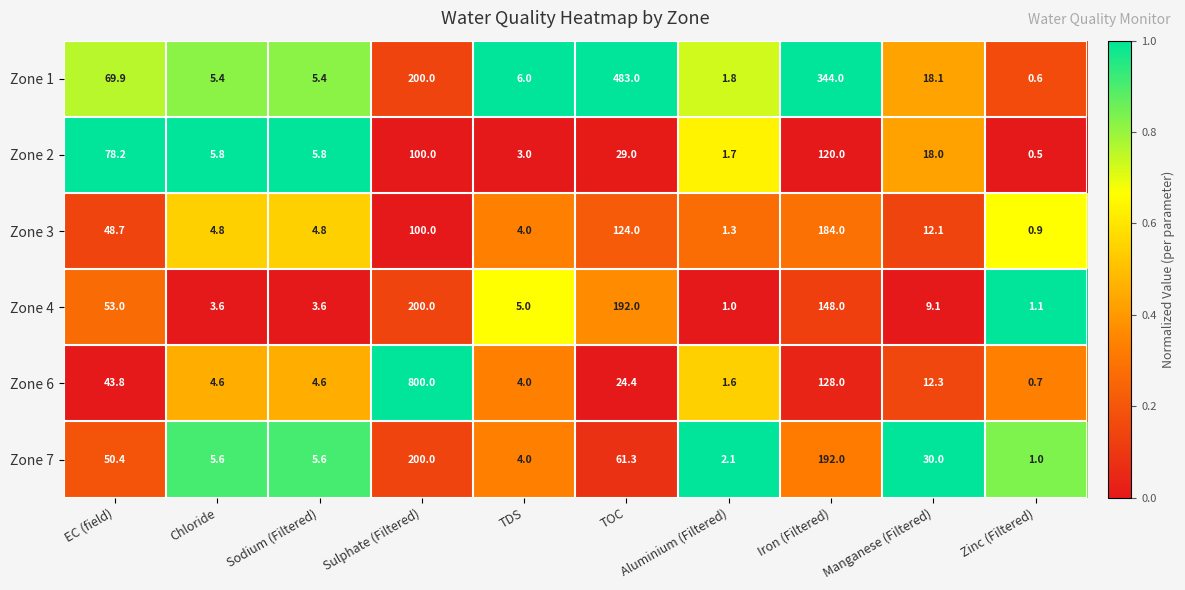

The value of Zone 3 at TOC is 73.9. True or false?

False